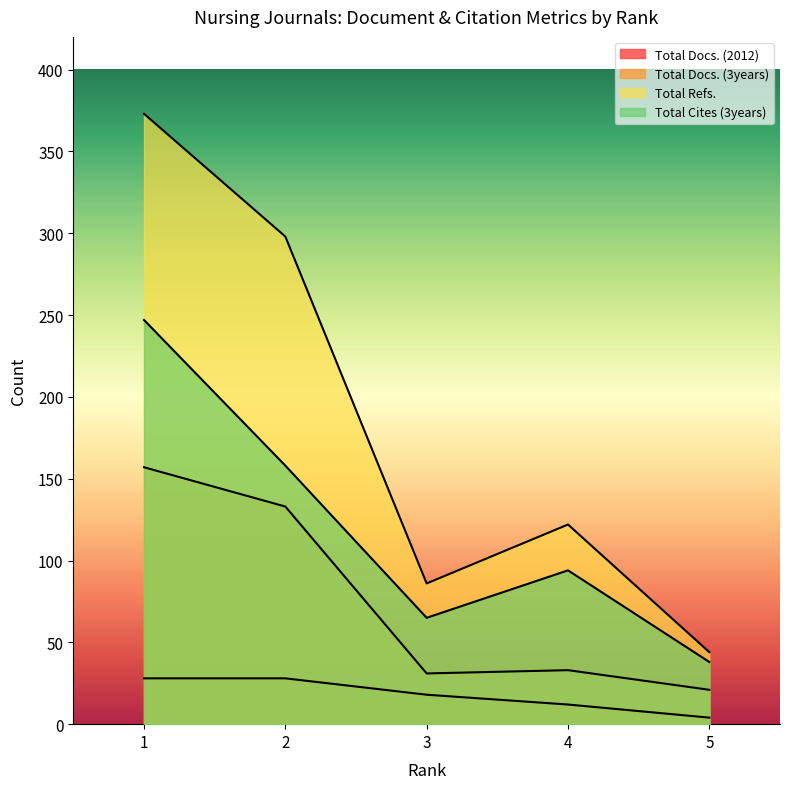

Which has a higher value, 2 or 3?

2